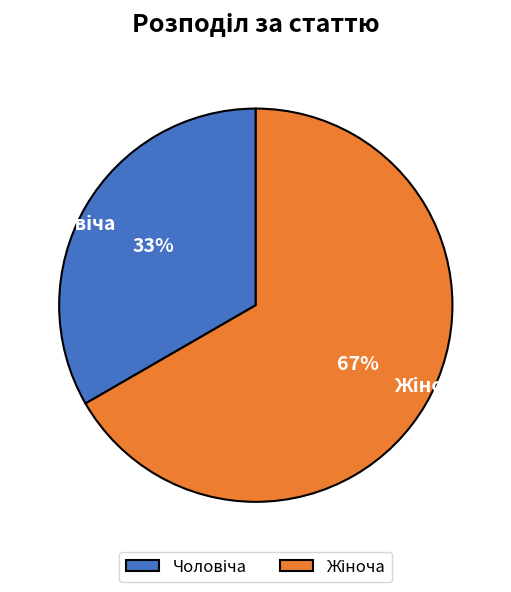

To the nearest percent, what is the average slice percentage?

50%